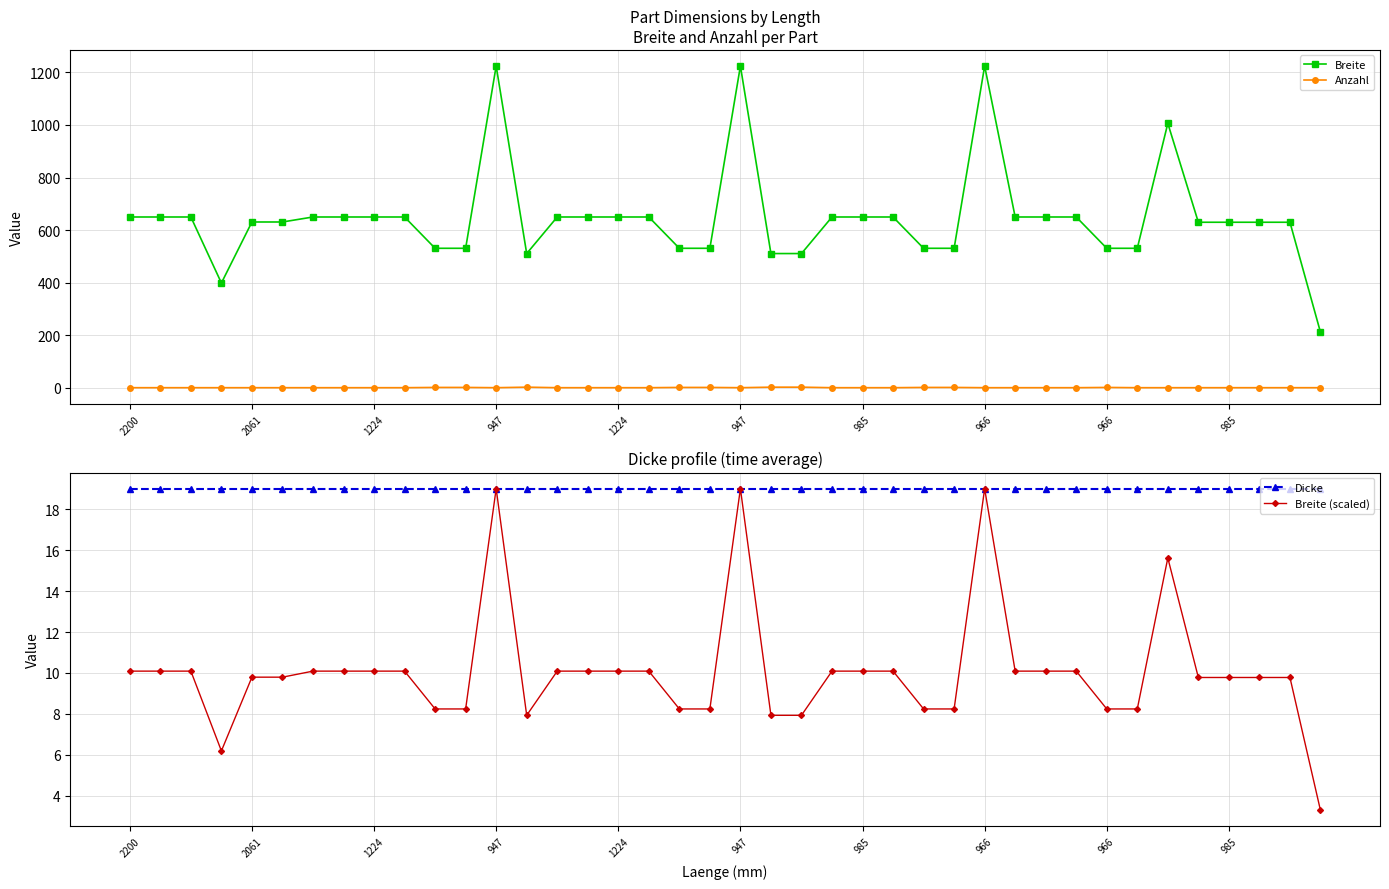

At how many categories does at least one series exceed 1057?

3